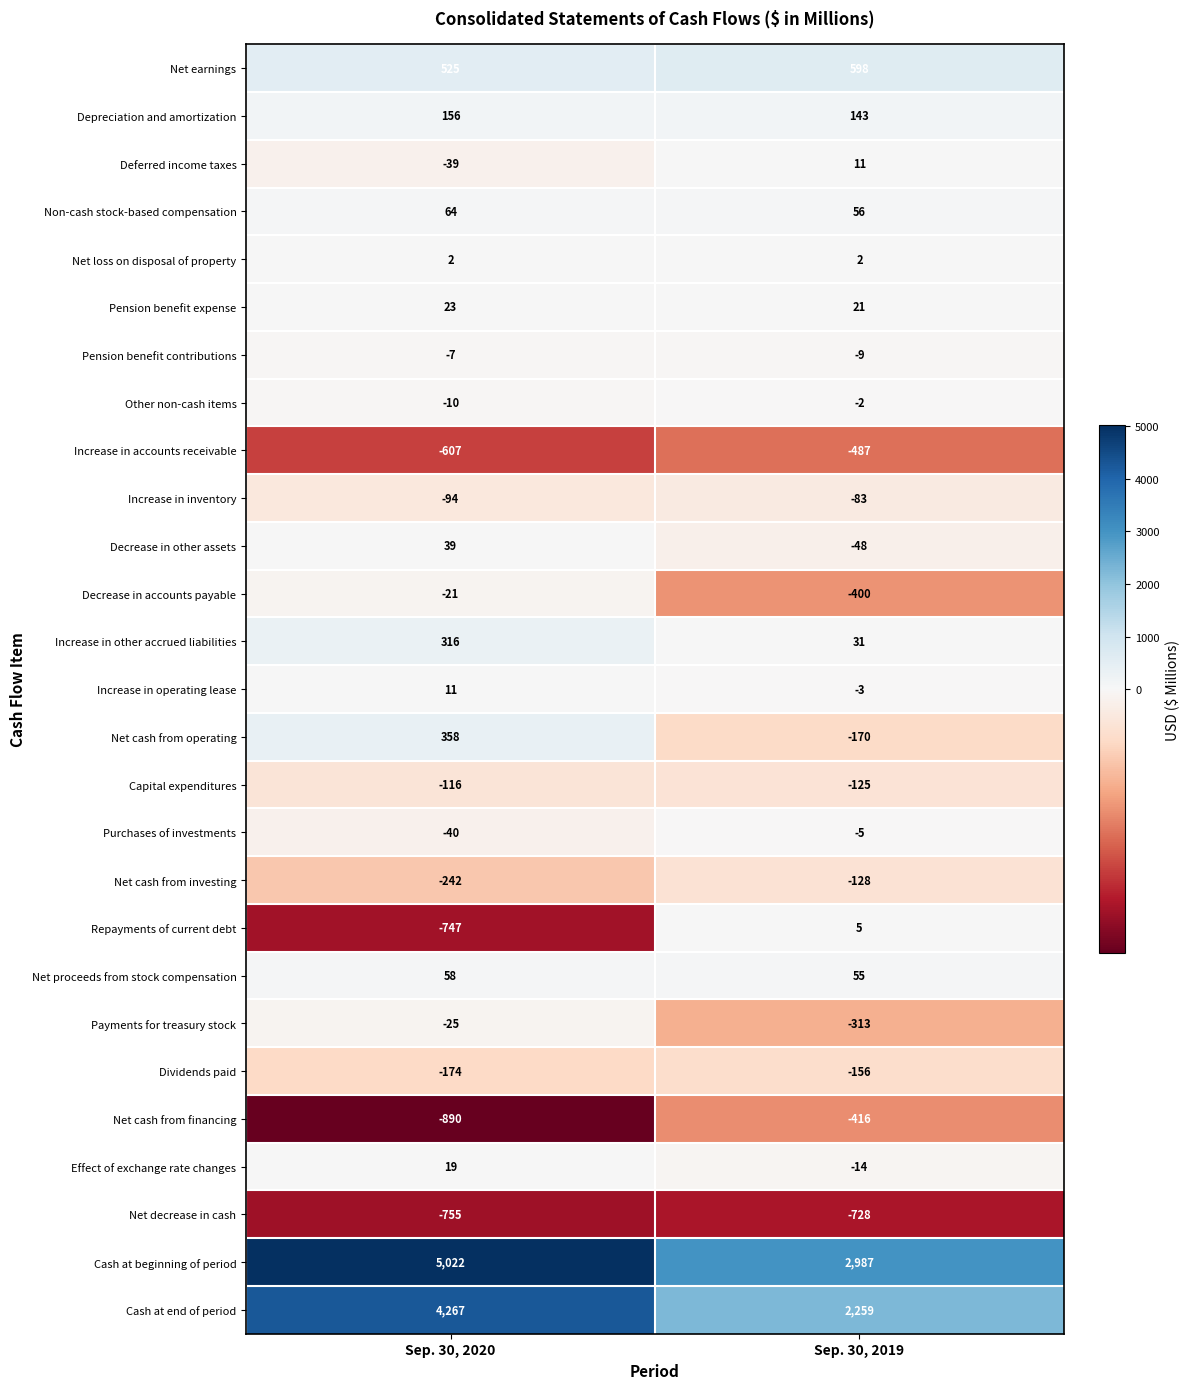

What is the average value of the Increase in other accrued liabilities series?

174